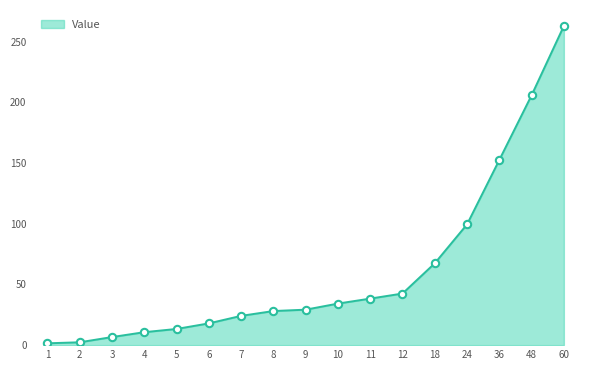

What is the change in value from 5 to 48?

+192.4